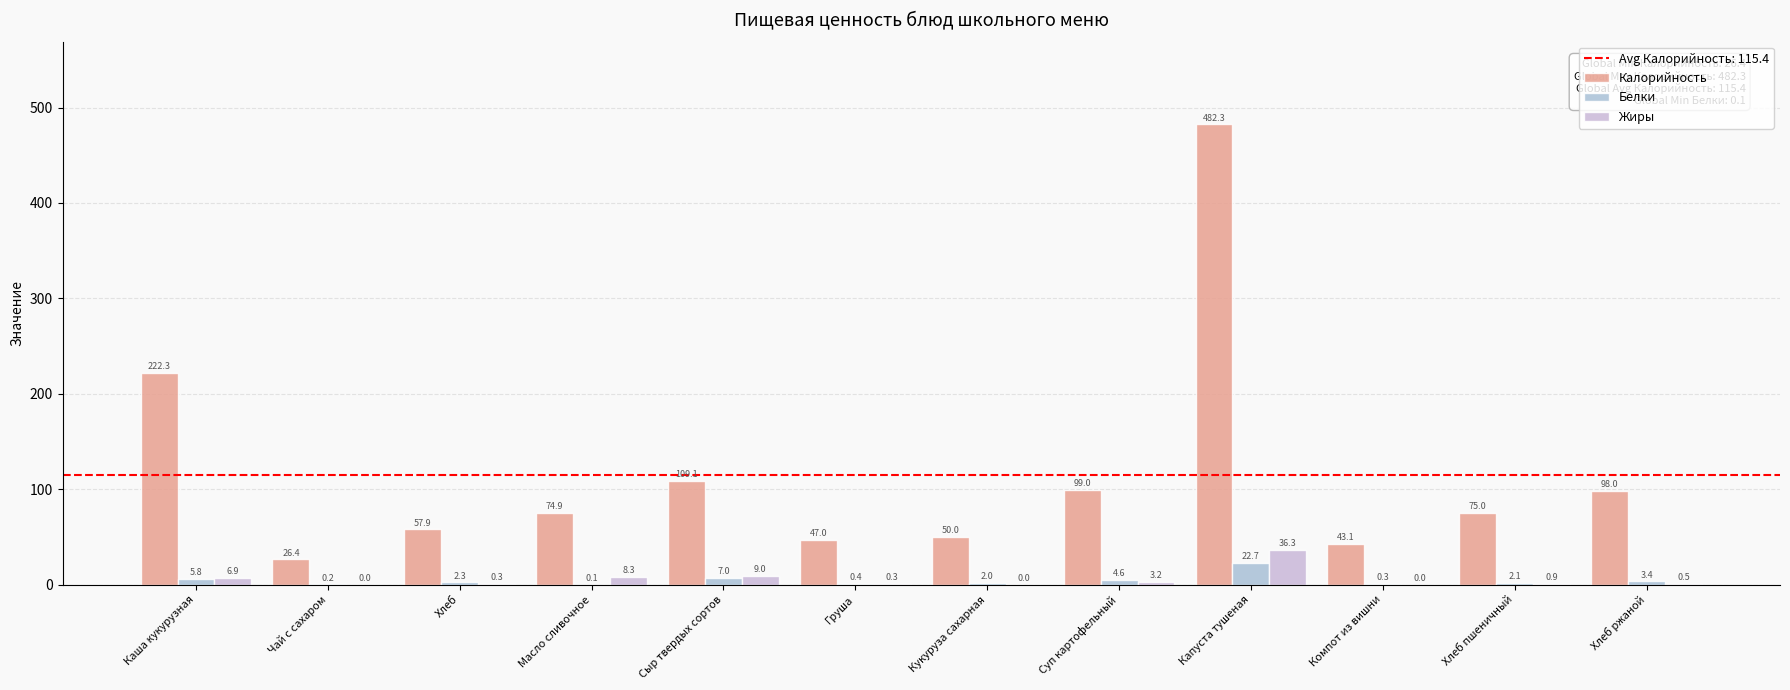

What position from the right is Чай с сахаром?

11